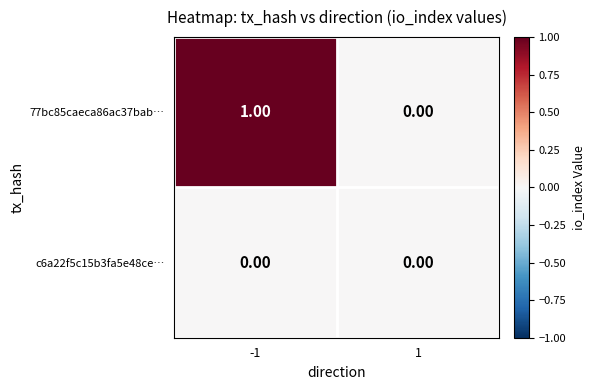

At which category is the sum across all series the highest?

-1